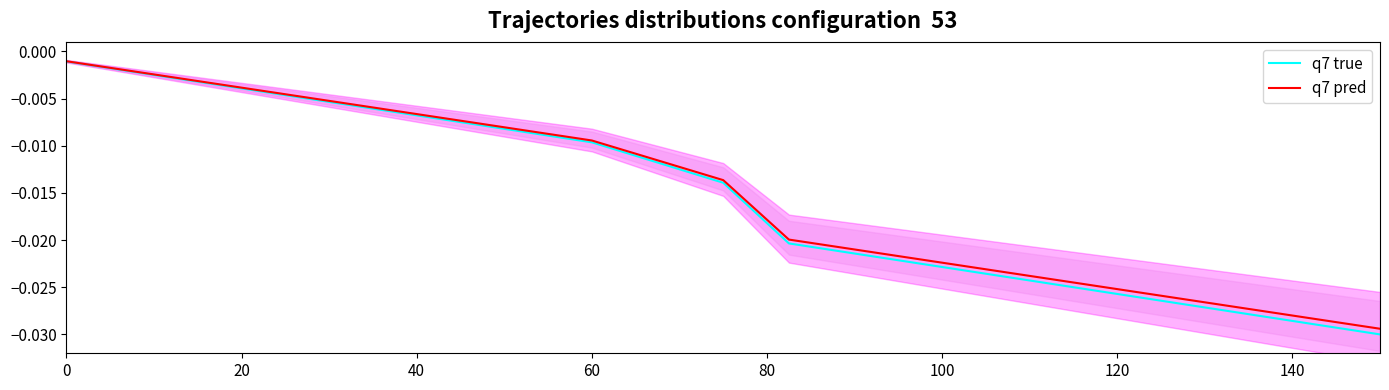

Which series has the widest spread of values?

q7 true